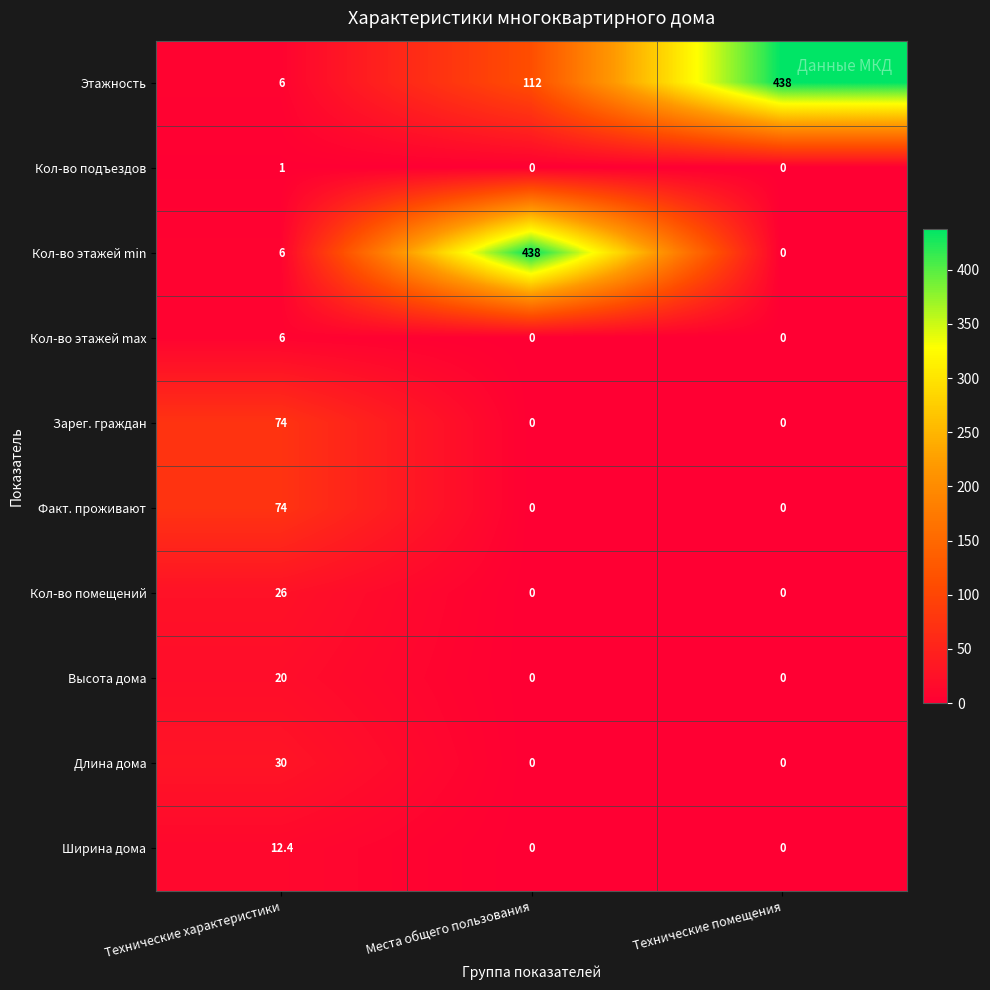

What is the difference between the maximum and minimum values in the Этажность series?

432.0